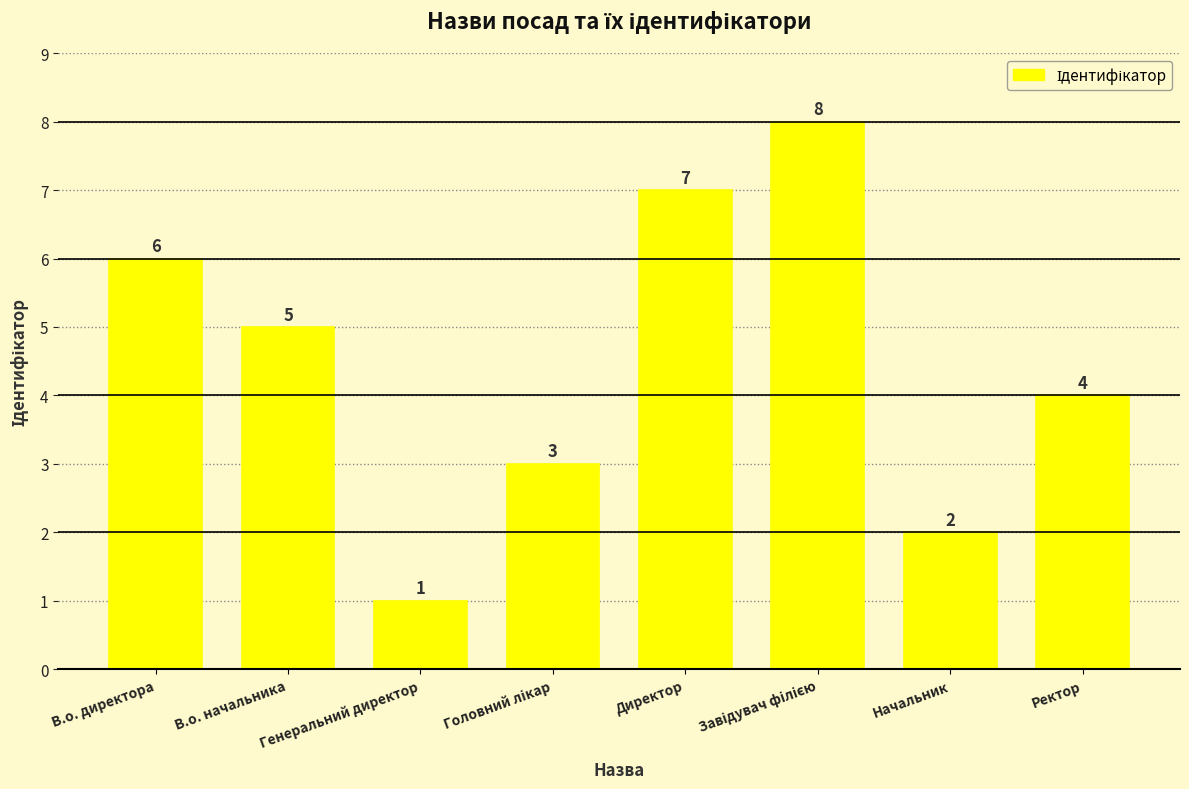

How many data points does each series have?

8